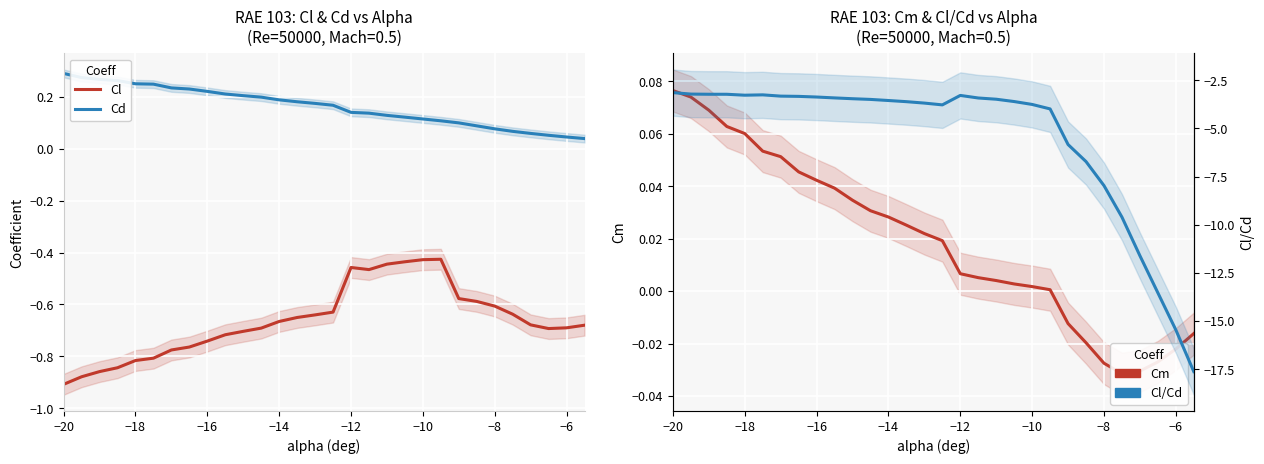

Reading left to right, what are all the values shown in this chart?

Cl: -0.9	-0.9	-0.9	-0.8	-0.8	-0.8	-0.8	-0.8	-0.7	-0.7	-0.7	-0.7	-0.7	-0.7	-0.6	-0.6	-0.5	-0.5	-0.4	-0.4	-0.4	-0.4	-0.6	-0.6	-0.6	-0.6	-0.7	-0.7	-0.7	-0.7
Cd: 0.3	0.3	0.3	0.3	0.2	0.2	0.2	0.2	0.2	0.2	0.2	0.2	0.2	0.2	0.2	0.2	0.1	0.1	0.1	0.1	0.1	0.1	0.1	0.1	0.1	0.1	0.1	0.1	0.0	0.0
Cm: 0.1	0.1	0.1	0.1	0.1	0.1	0.1	0.0	0.0	0.0	0.0	0.0	0.0	0.0	0.0	0.0	0.0	0.0	0.0	0.0	0.0	0.0	-0.0	-0.0	-0.0	-0.0	-0.0	-0.0	-0.0	-0.0
Cl/Cd: -3.1	-3.2	-3.2	-3.2	-3.3	-3.3	-3.3	-3.3	-3.4	-3.4	-3.5	-3.5	-3.5	-3.6	-3.7	-3.8	-3.3	-3.4	-3.5	-3.6	-3.8	-4.0	-5.8	-6.7	-8.0	-9.6	-11.6	-13.5	-15.5	-17.6